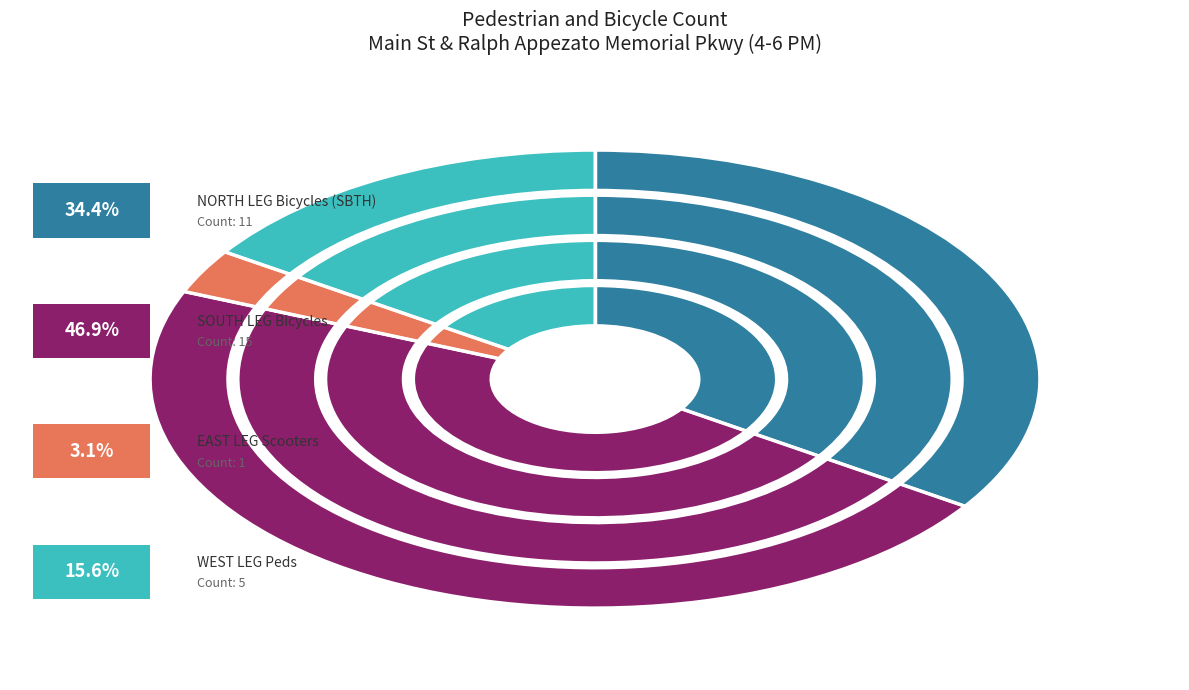

Is there any slice that represents more than half of the pie?

No